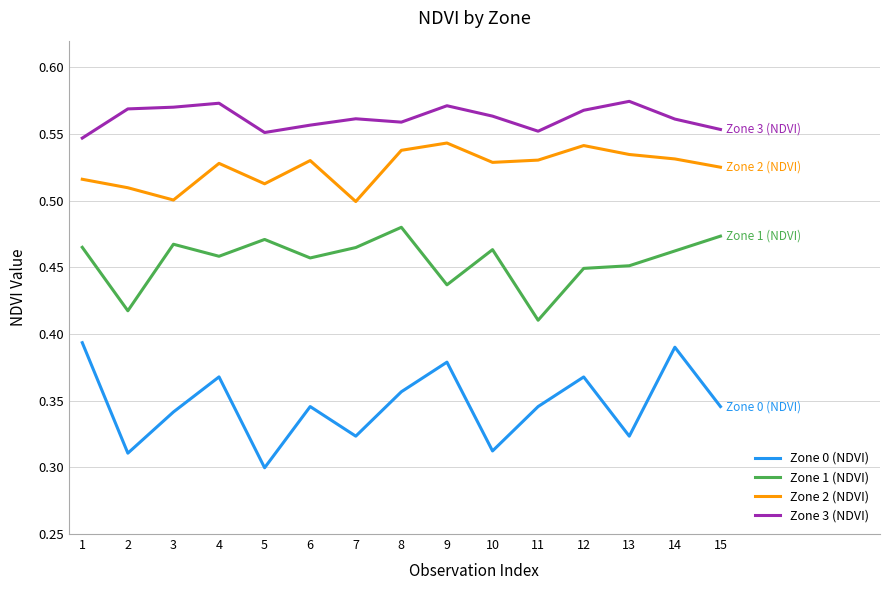

What is the spread (max minus min) of values at 15?

0.2